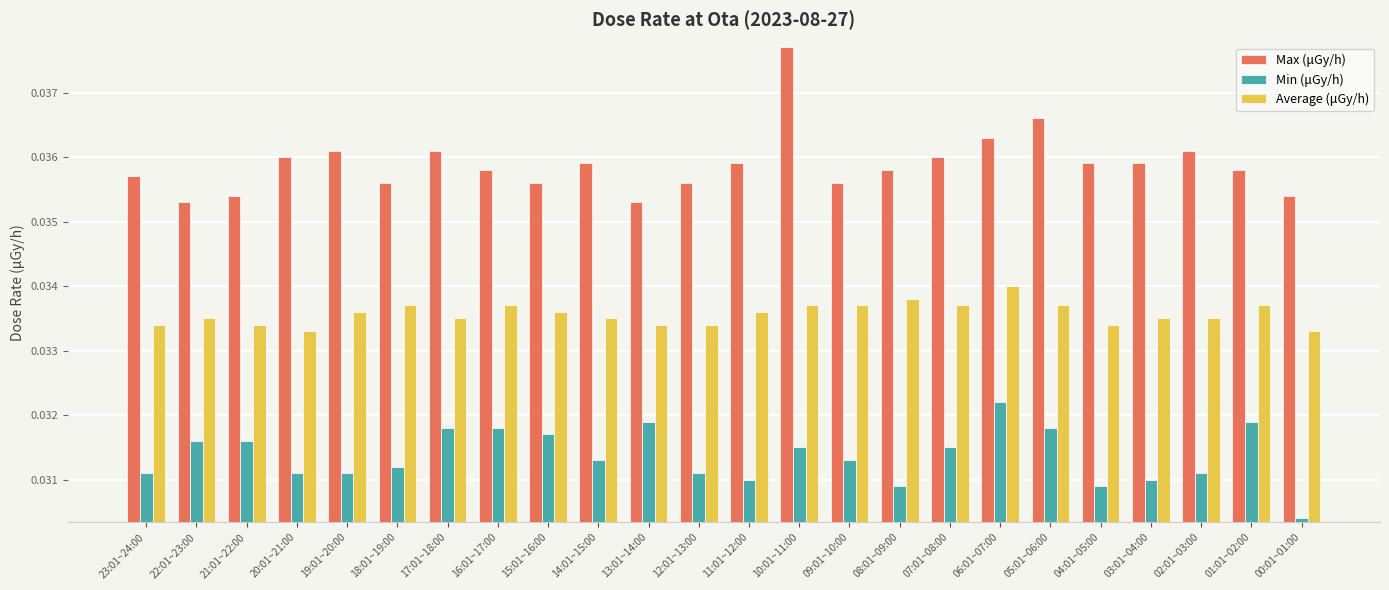

Which label corresponds to the smallest value in the chart?

00:01~01:00